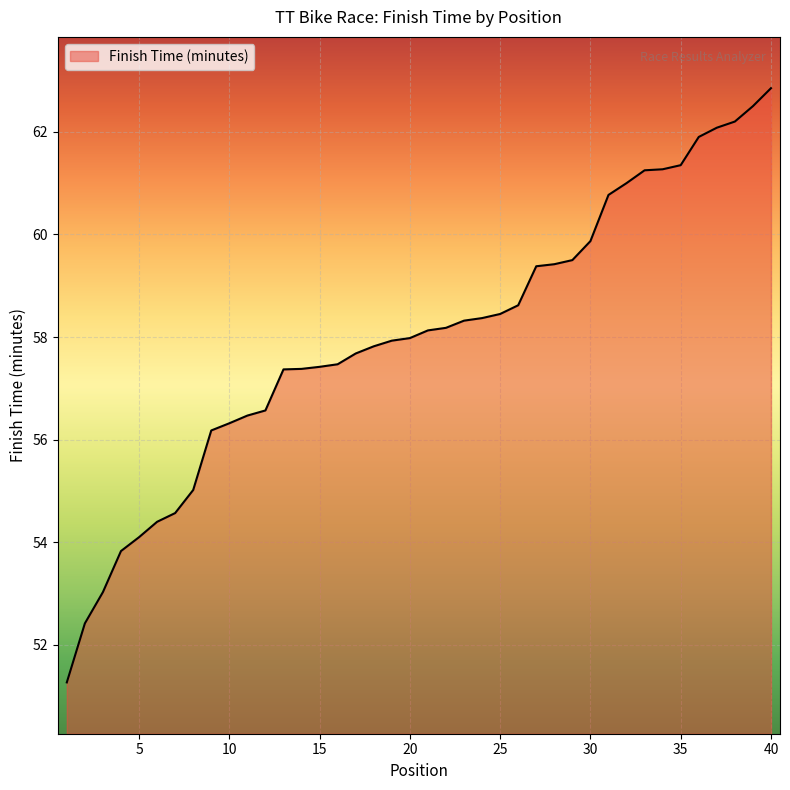

What is the smallest value displayed?

51.3